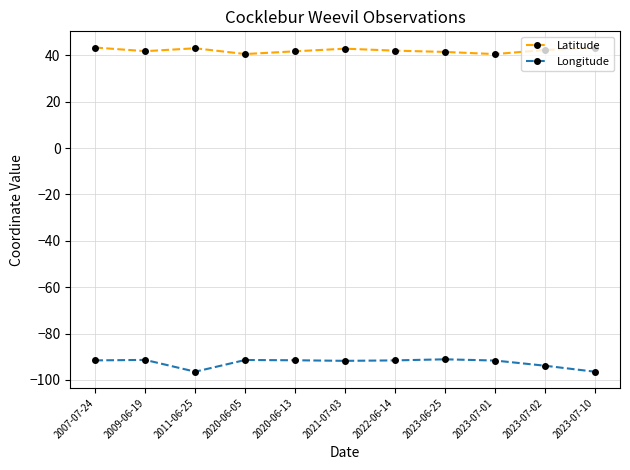

What is the highest value of the Latitude series?

43.4